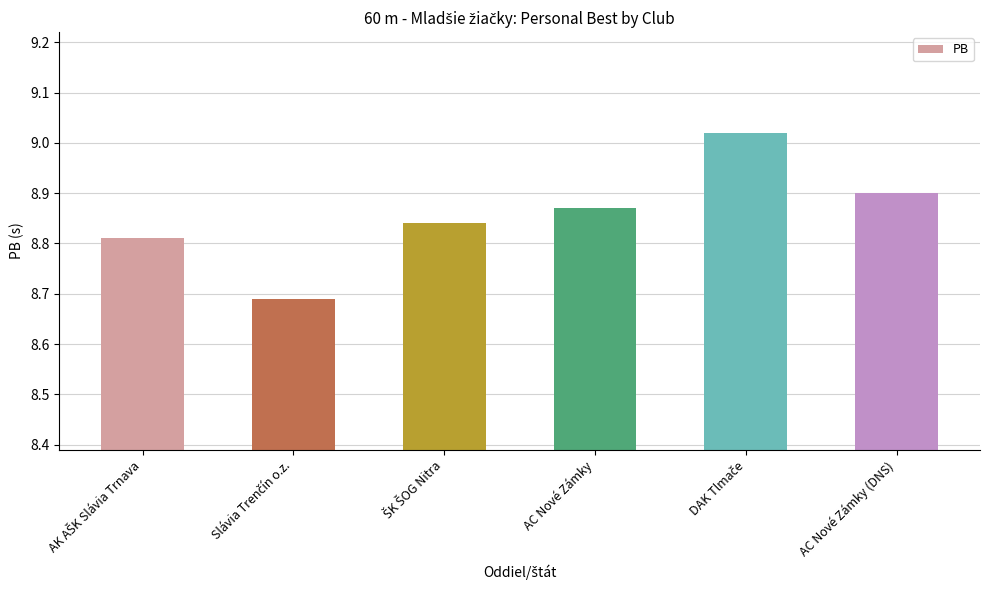

What is the difference between the maximum and minimum values?

0.3